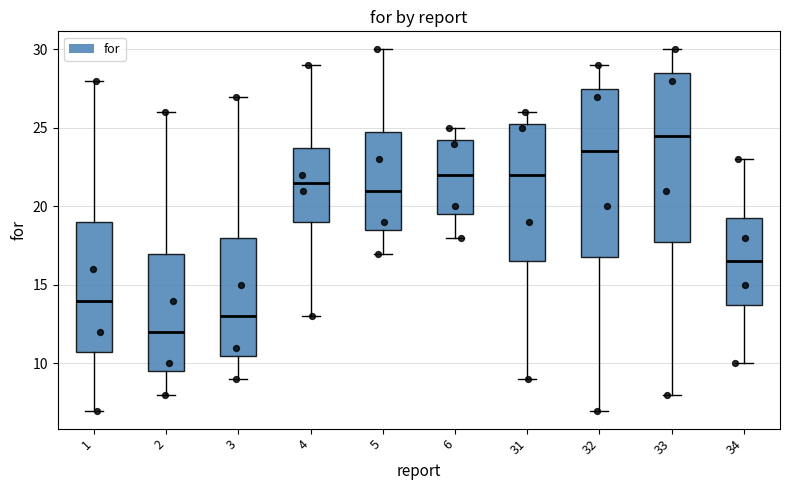

Reading left to right, transcribe this box plot: for each box, give where its median line is, the range the box spans, and where its two whiskers end, as read against the y-axis. The values are not printed on the chart, so give them approximately, as read against the axis.

1: median 14.0, box 11.0 to 19.0, whiskers 7.0 to 28.0
2: median 12.0, box 9.5 to 17.0, whiskers 8.0 to 26.0
3: median 13.0, box 10.5 to 18.0, whiskers 9.0 to 27.0
4: median 21.5, box 19.0 to 24.0, whiskers 13.0 to 29.0
5: median 21.0, box 18.5 to 25.0, whiskers 17.0 to 30.0
6: median 22.0, box 19.5 to 24.5, whiskers 18.0 to 25.0
31: median 22.0, box 16.5 to 25.5, whiskers 9.0 to 26.0
32: median 23.5, box 17.0 to 27.5, whiskers 7.0 to 29.0
33: median 24.5, box 18.0 to 28.5, whiskers 8.0 to 30.0
34: median 16.5, box 14.0 to 19.5, whiskers 10.0 to 23.0